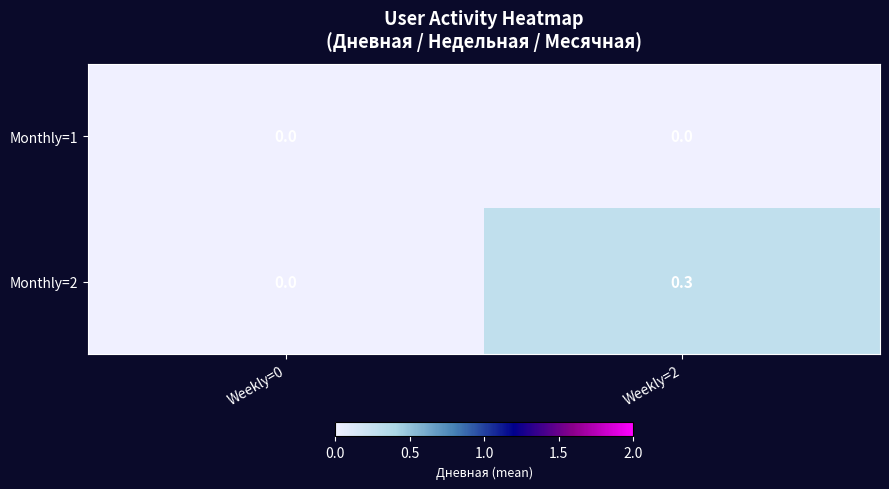

Reading left to right, extract all data points from this chart.

Monthly=1: Weekly=0=0.0	Weekly=2=0.0
Monthly=2: Weekly=0=0.0	Weekly=2=0.3